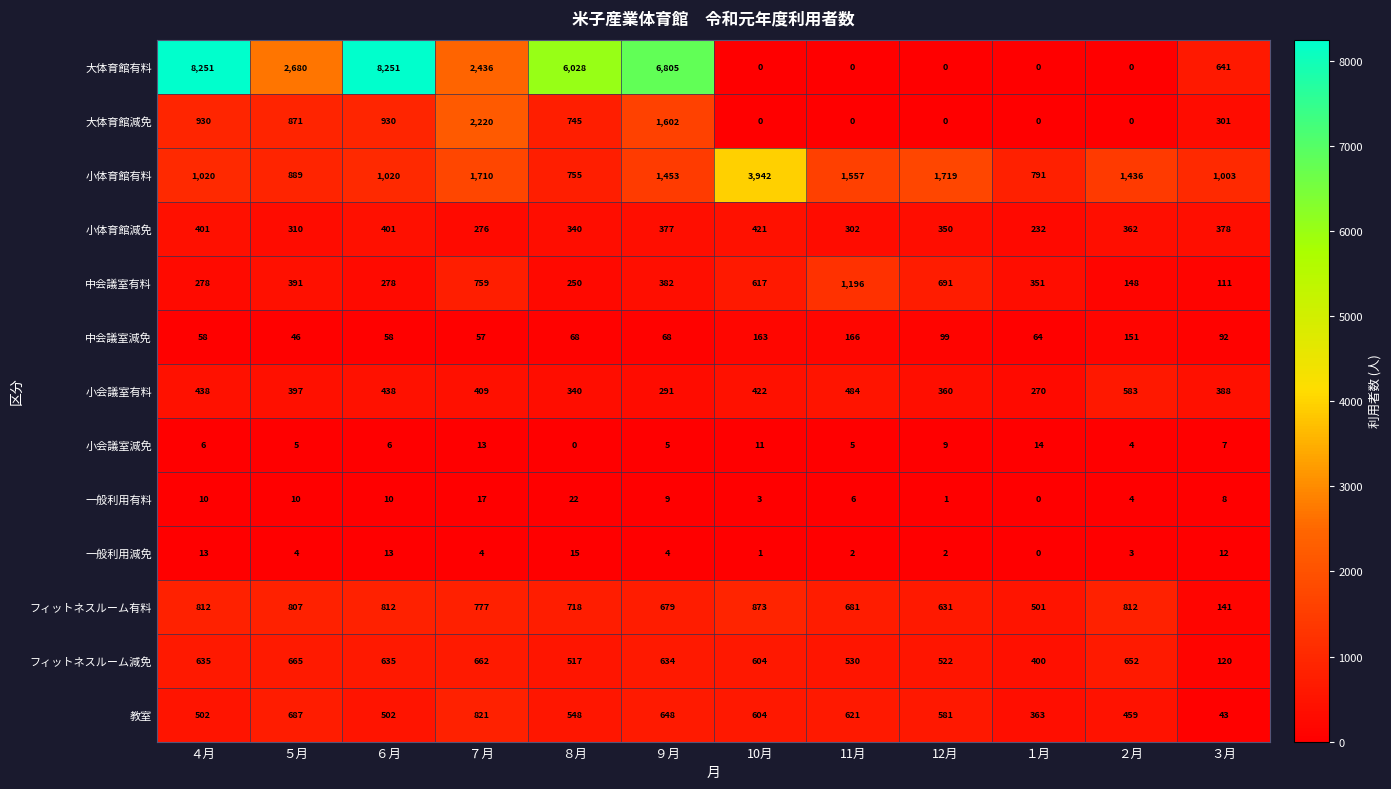

True or false: 中会議室有料 has a value of 533 at ９月.

False